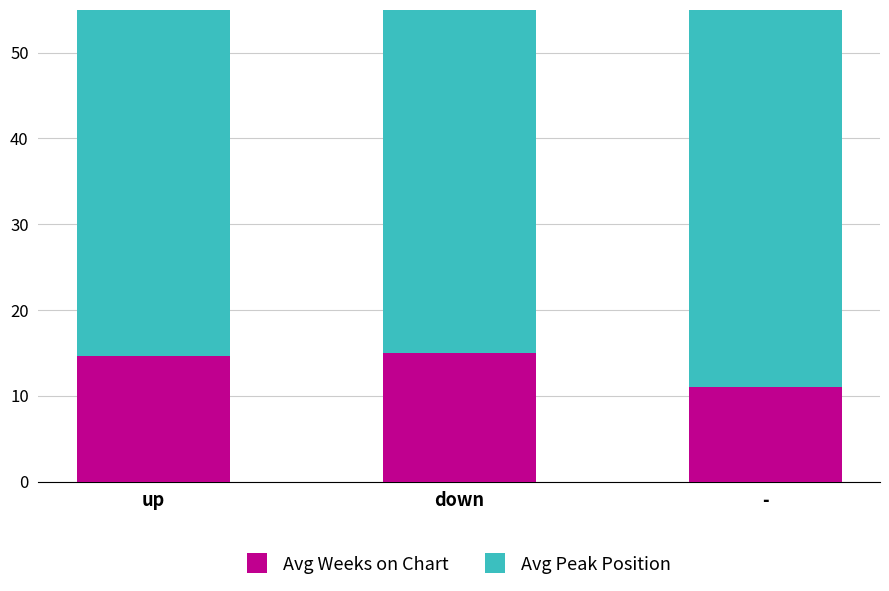

What are all the series names shown in the legend?

Avg Weeks on Chart, Avg Peak Position